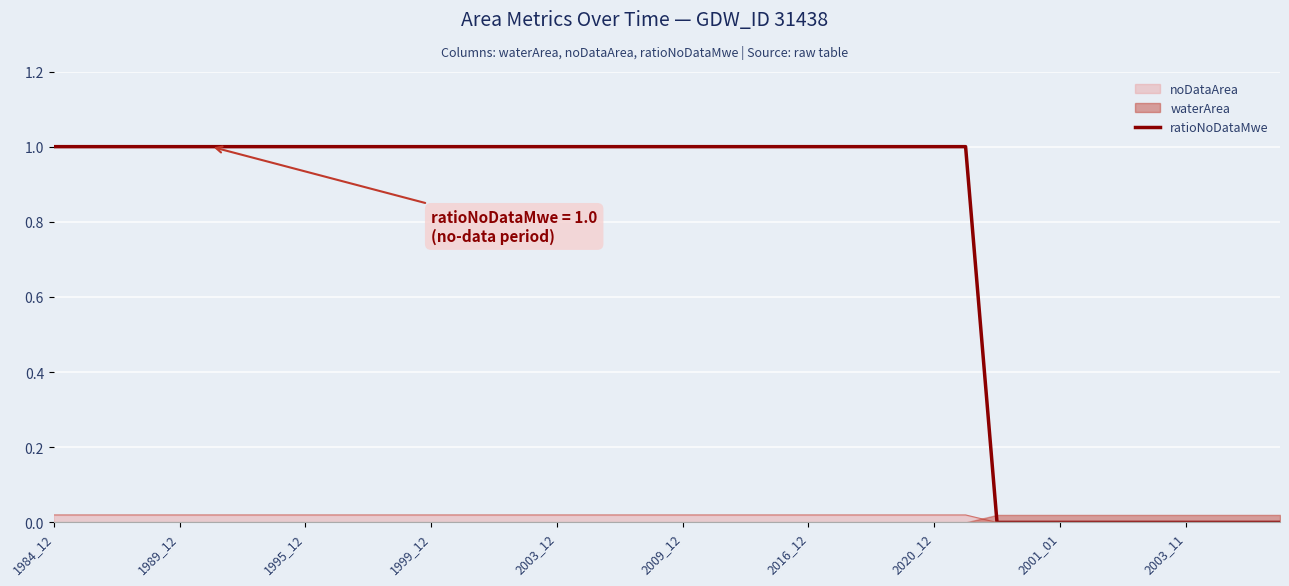

What is the change in value from 15 to 30?

-1